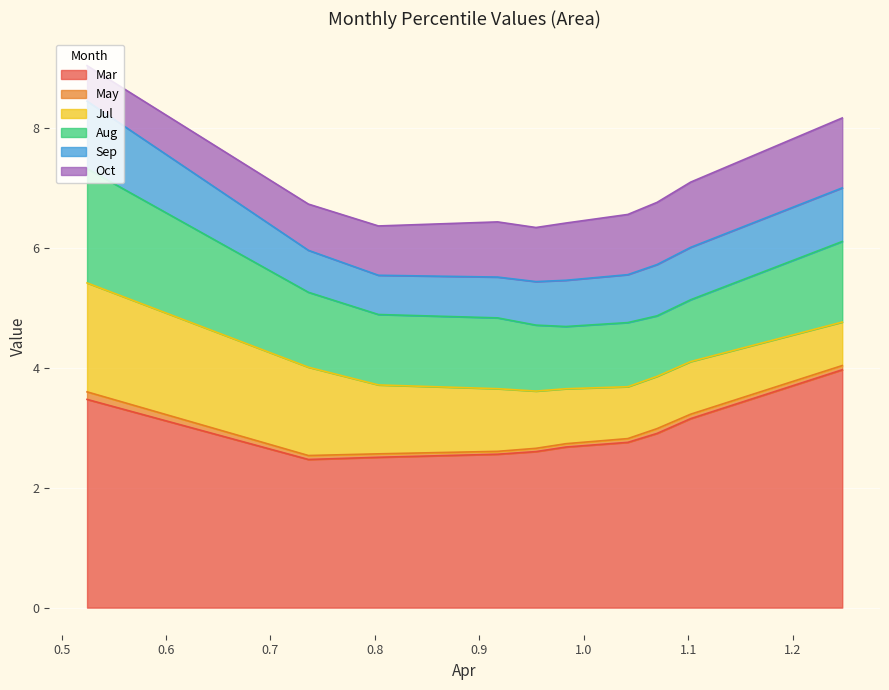

True or false: Sep has more than 2 interior local peaks.

False